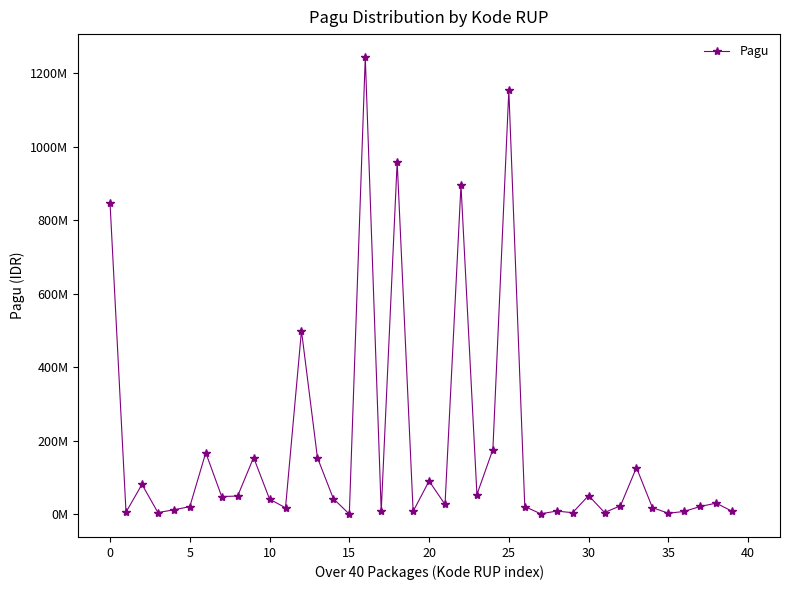

Is this an area chart (filled region under the line)?

No